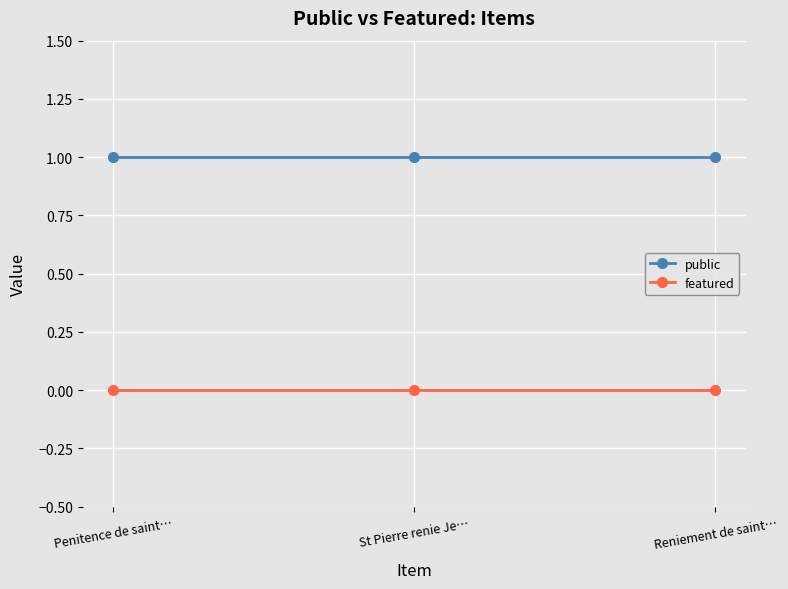

Reading left to right, transcribe all the data shown in this chart.

public: Penitence de saint…=1	St Pierre renie Je…=1	Reniement de saint…=1
featured: Penitence de saint…=0	St Pierre renie Je…=0	Reniement de saint…=0